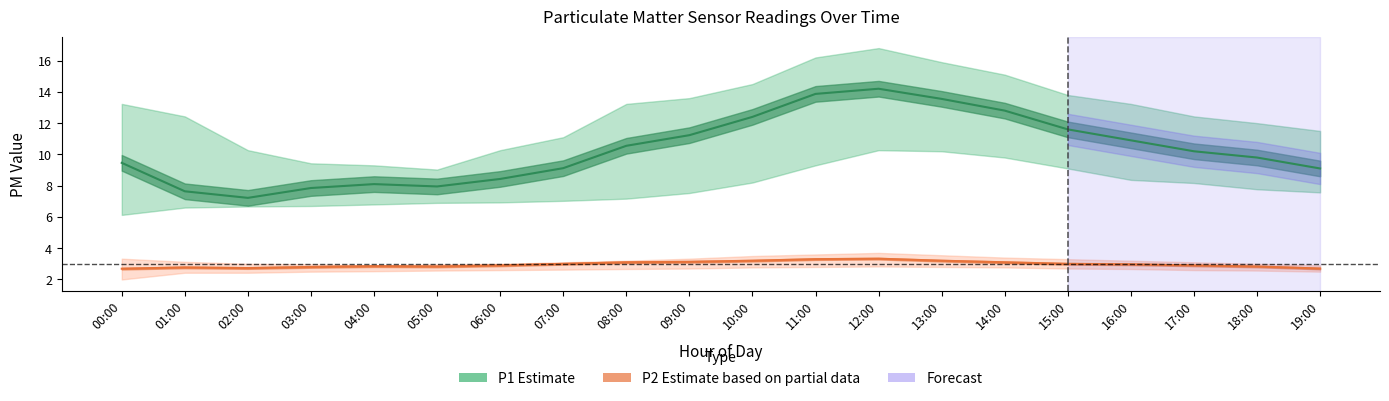

Reading left to right, what are all the values shown in this chart?

P1: 00:00=9.5	01:00=7.6	02:00=7.2	03:00=7.8	04:00=8.1	05:00=8.0	06:00=8.4	07:00=9.1	08:00=10.6	09:00=11.2	10:00=12.4	11:00=13.9	12:00=14.2	13:00=13.6	14:00=12.8	15:00=11.6	16:00=10.9	17:00=10.2	18:00=9.8	19:00=9.1
P1_upper: 00:00=13.2	01:00=12.4	02:00=10.3	03:00=9.4	04:00=9.3	05:00=9.0	06:00=10.3	07:00=11.1	08:00=13.2	09:00=13.6	10:00=14.5	11:00=16.2	12:00=16.8	13:00=15.9	14:00=15.1	15:00=13.8	16:00=13.2	17:00=12.4	18:00=12.0	19:00=11.5
P1_lower: 00:00=6.1	01:00=6.6	02:00=6.7	03:00=6.7	04:00=6.8	05:00=6.9	06:00=6.9	07:00=7.0	08:00=7.2	09:00=7.5	10:00=8.2	11:00=9.3	12:00=10.3	13:00=10.2	14:00=9.8	15:00=9.1	16:00=8.4	17:00=8.2	18:00=7.8	19:00=7.6
P2: 00:00=2.7	01:00=2.8	02:00=2.7	03:00=2.8	04:00=2.9	05:00=2.8	06:00=2.9	07:00=3.0	08:00=3.1	09:00=3.1	10:00=3.2	11:00=3.3	12:00=3.3	13:00=3.2	14:00=3.1	15:00=3.0	16:00=3.0	17:00=2.9	18:00=2.8	19:00=2.7
P2_upper: 00:00=3.3	01:00=3.1	02:00=3.0	03:00=3.0	04:00=2.9	05:00=3.0	06:00=3.0	07:00=3.1	08:00=3.2	09:00=3.3	10:00=3.5	11:00=3.6	12:00=3.7	13:00=3.5	14:00=3.4	15:00=3.3	16:00=3.2	17:00=3.1	18:00=3.0	19:00=2.9
P2_lower: 00:00=2.0	01:00=2.4	02:00=2.4	03:00=2.5	04:00=2.5	05:00=2.6	06:00=2.6	07:00=2.6	08:00=2.7	09:00=2.7	10:00=2.8	11:00=2.8	12:00=2.8	13:00=2.8	14:00=2.8	15:00=2.7	16:00=2.7	17:00=2.6	18:00=2.6	19:00=2.5